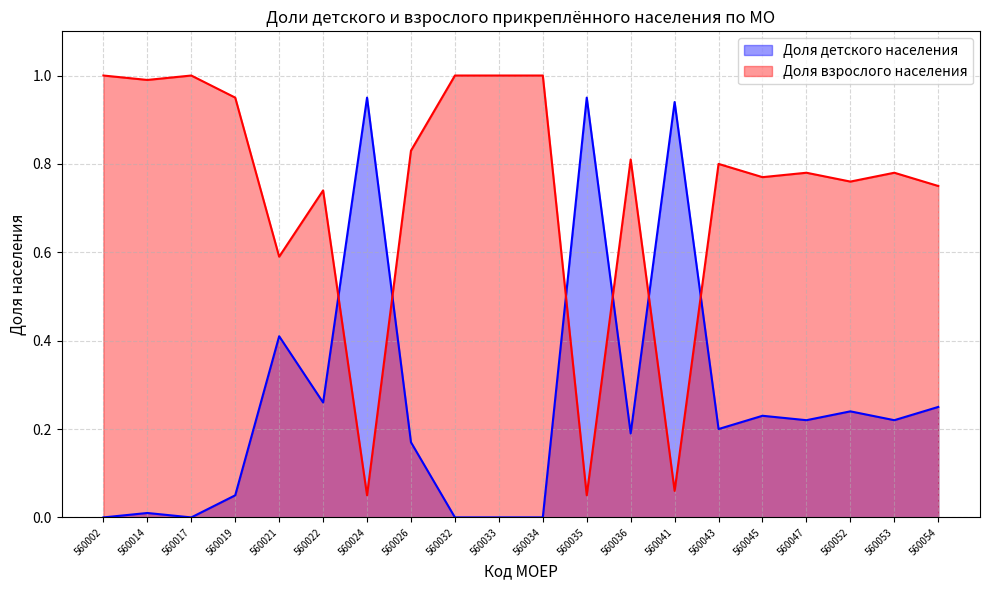

The Доля детского населения series shows 0.9 at 560041. True or false?

True